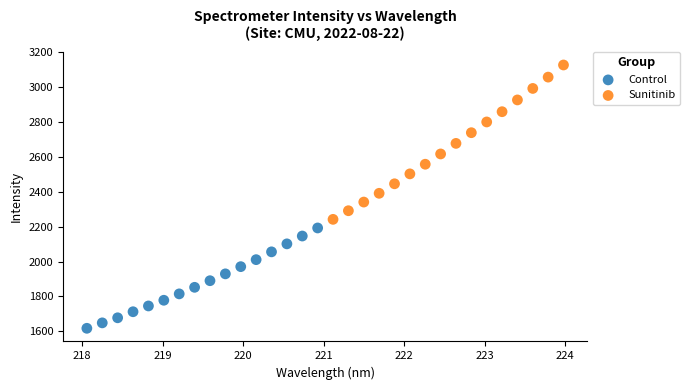

Which series contains the highest Y value?

Sunitinib